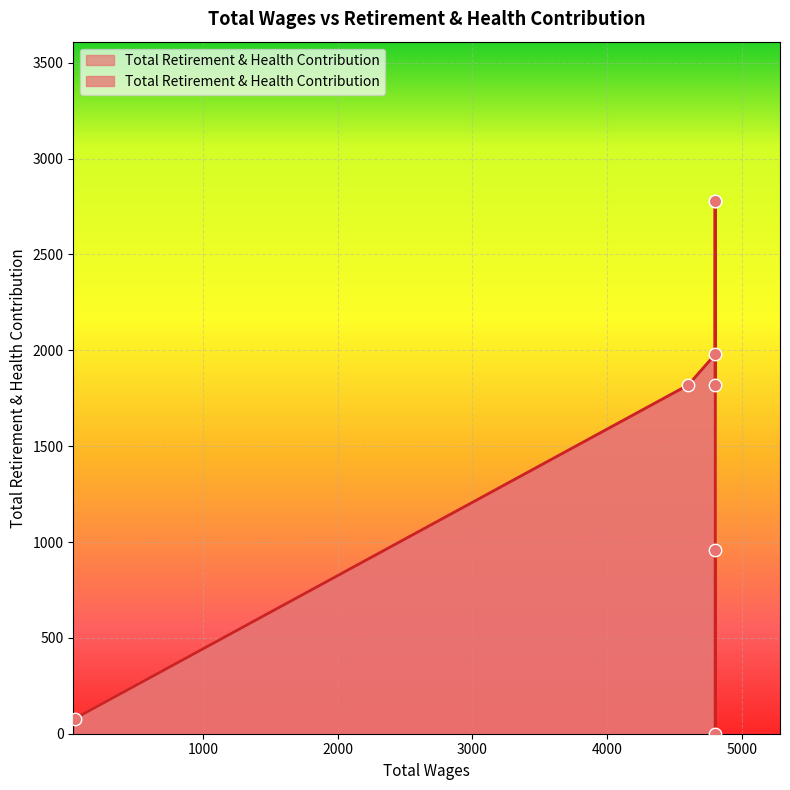

What is the change in value from 4800.0 to 4800.0?

-2777